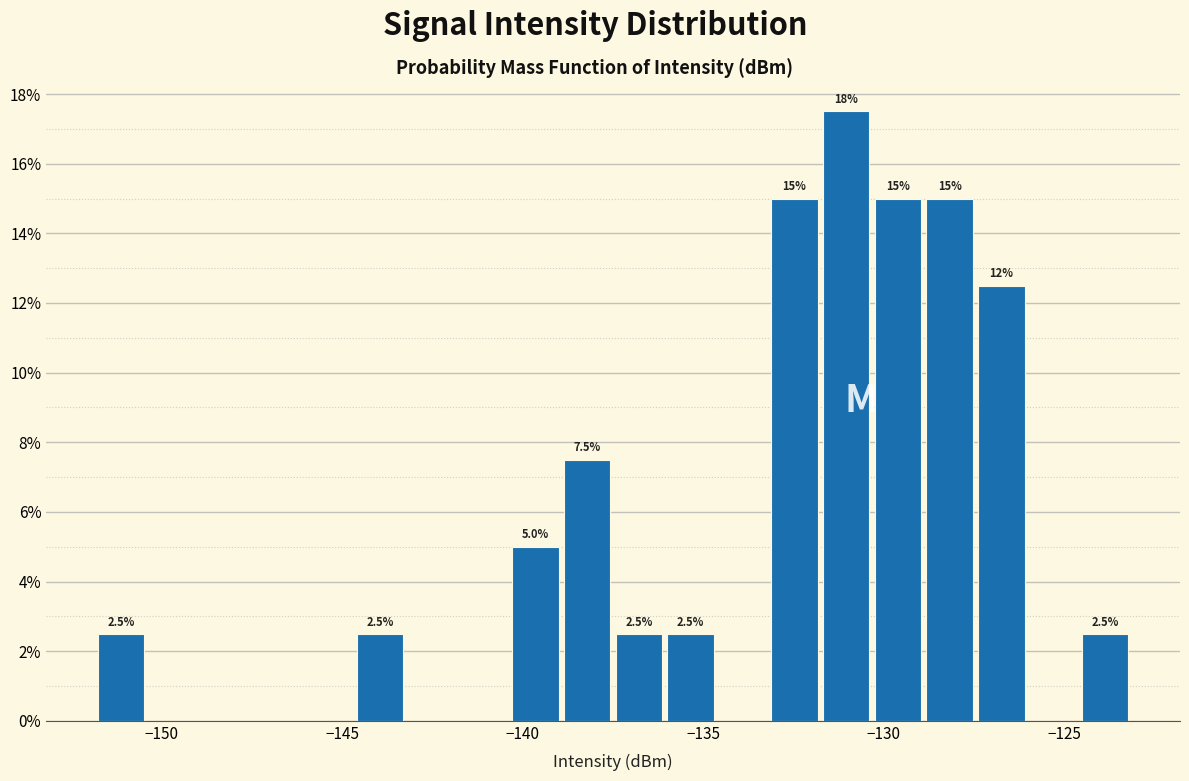

Read against the x-axis, roughly where is the centre of the tallest bar?

-131.0